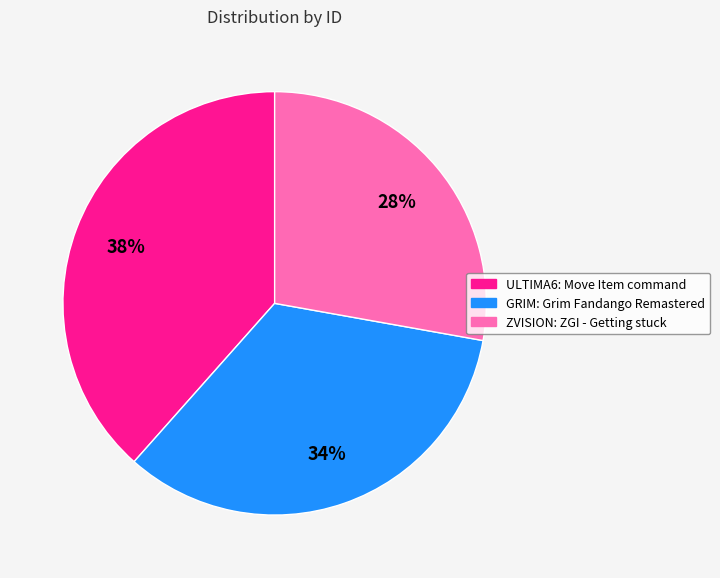

How many slices are in this pie chart?

3